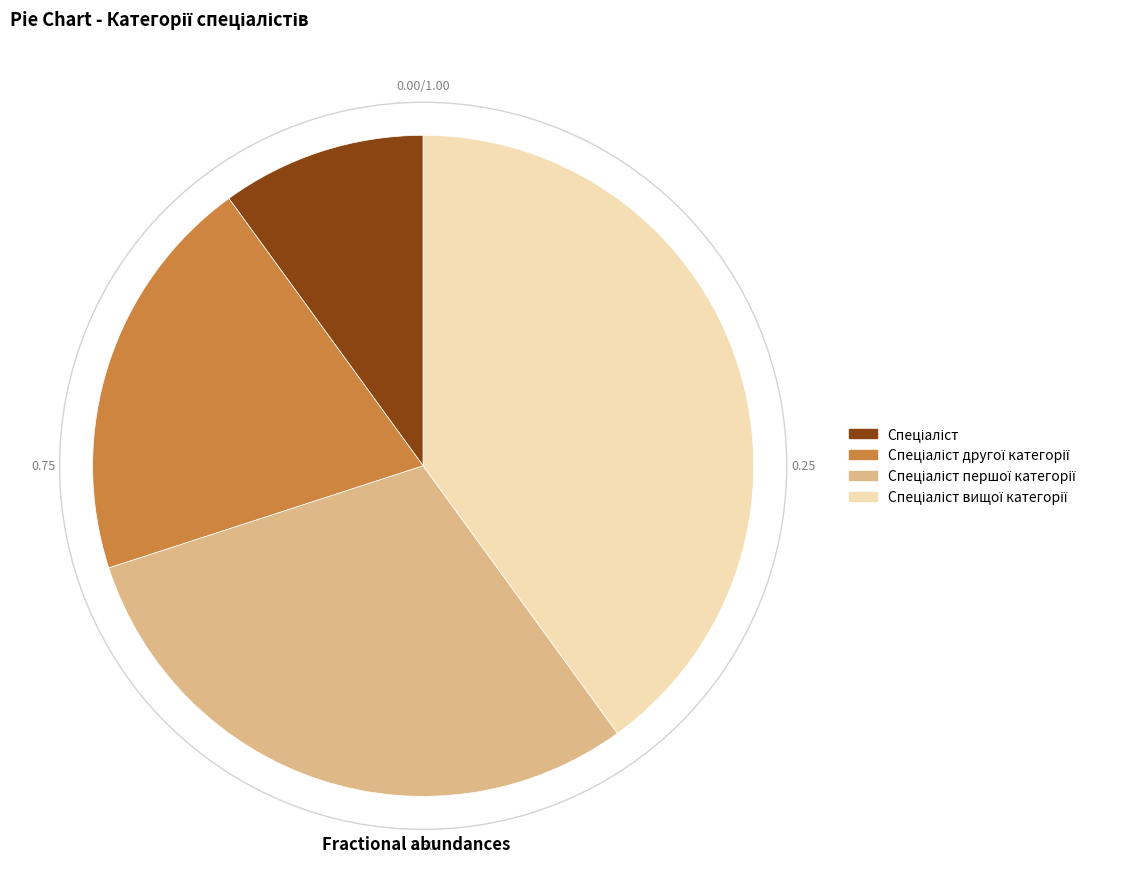

Is there a majority slice in this chart?

No